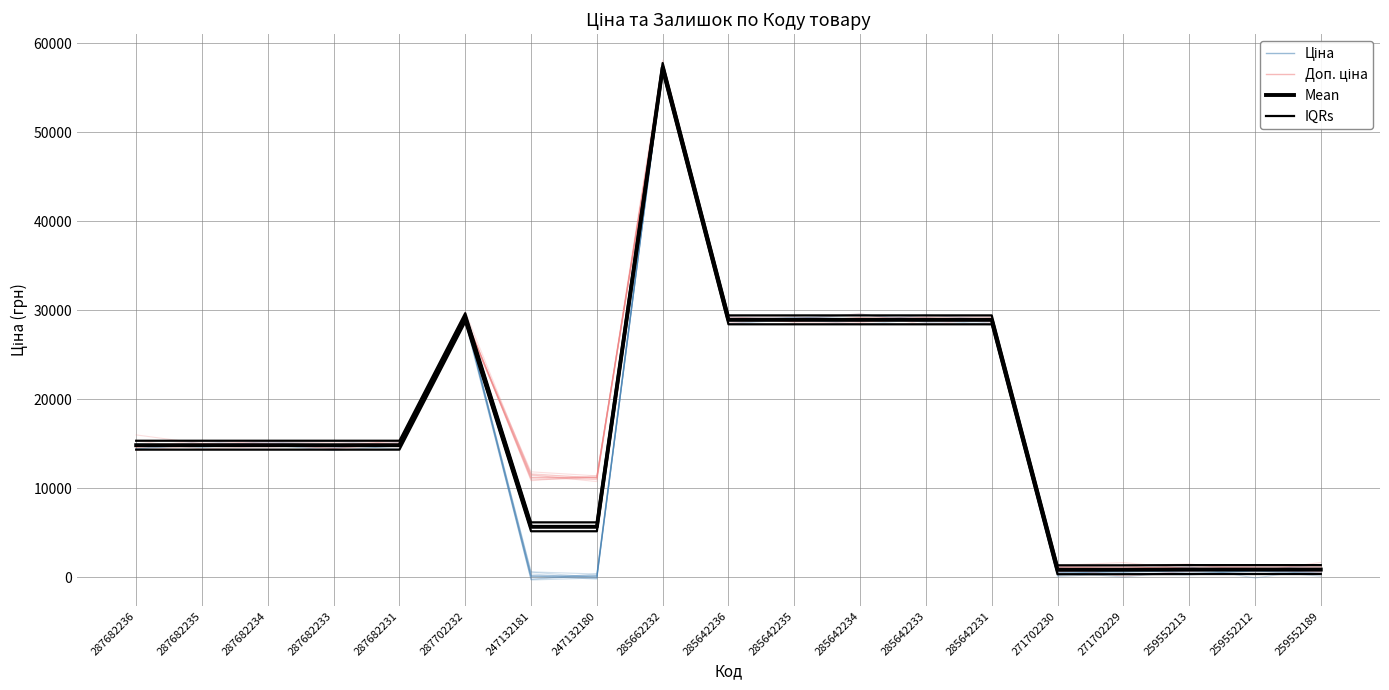

Reading right to left, transcribe all the data shown in this chart.

Ціна: 679.8	679.8	679.8	578.1	578.1	28901.7	28901.7	28901.7	28901.7	28901.7	57258.0	111.8	111.8	29152.3	14817.6	14817.6	14817.6	14817.6	14817.6
Доп. ціна: 1004.1	1004.1	1004.1	1060.0	1060.0	28901.7	28901.7	28901.7	28901.7	28901.7	57258.0	11182.0	11182.0	29152.3	14817.6	14817.6	14817.6	14817.6	14817.6
Mean: 842.0	842.0	842.0	819.1	819.1	28901.7	28901.7	28901.7	28901.7	28901.7	57258.0	5646.9	5646.9	29152.3	14817.6	14817.6	14817.6	14817.6	14817.6
IQRs: 1342.0	1342.0	1342.0	1319.1	1319.1	29401.7	29401.7	29401.7	29401.7	29401.7	57758.0	6146.9	6146.9	29652.3	15317.6	15317.6	15317.6	15317.6	15317.6